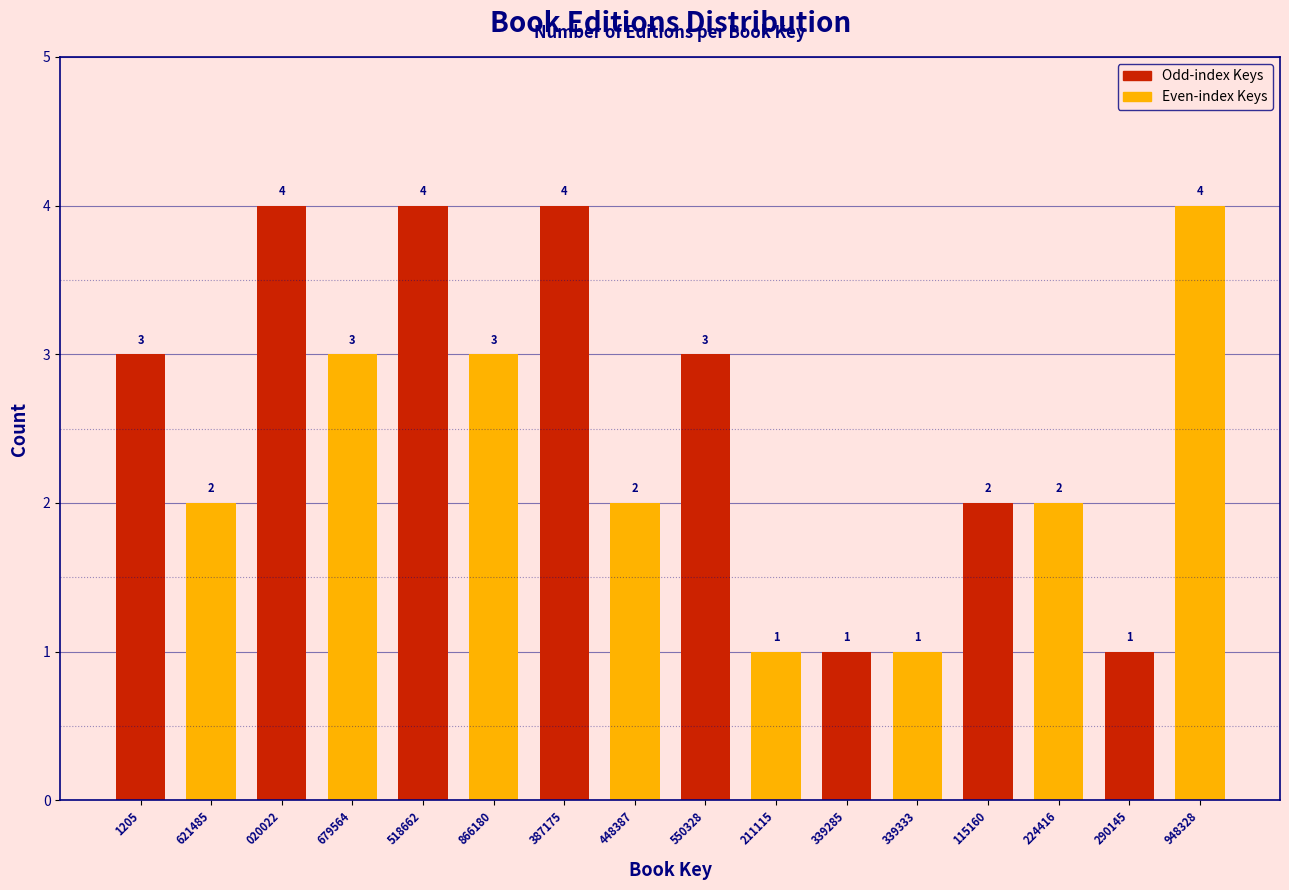

Reading right to left, list all the values displayed in this chart.

4	1	2	2	1	1	1	3	2	4	3	4	3	4	2	3